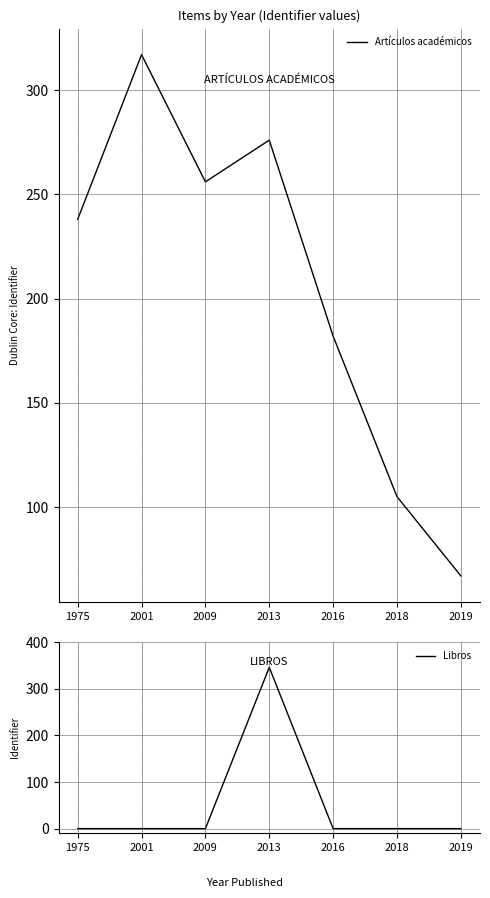

After their last crossing, which series has the higher values: Libros or Artículos académicos?

Artículos académicos